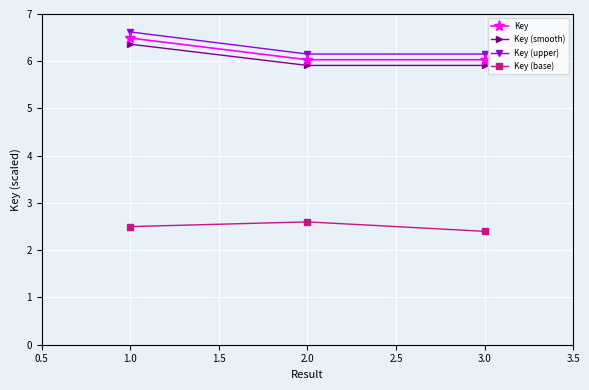

Read the Key (base) value at 1.0.

2.5